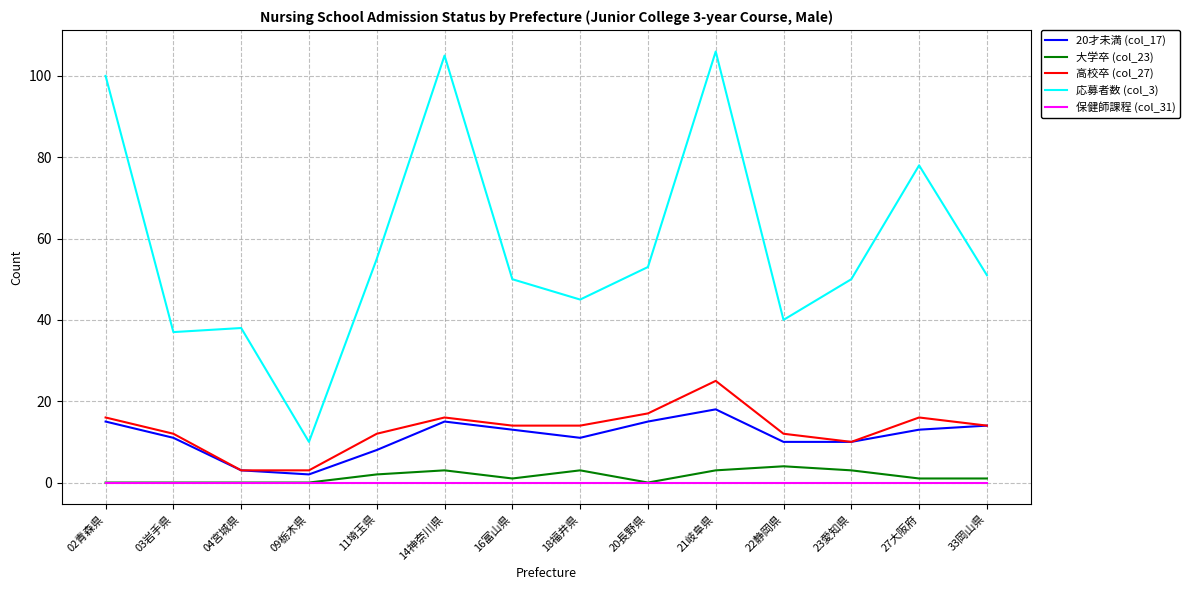

What position from the left is 23愛知県?

12